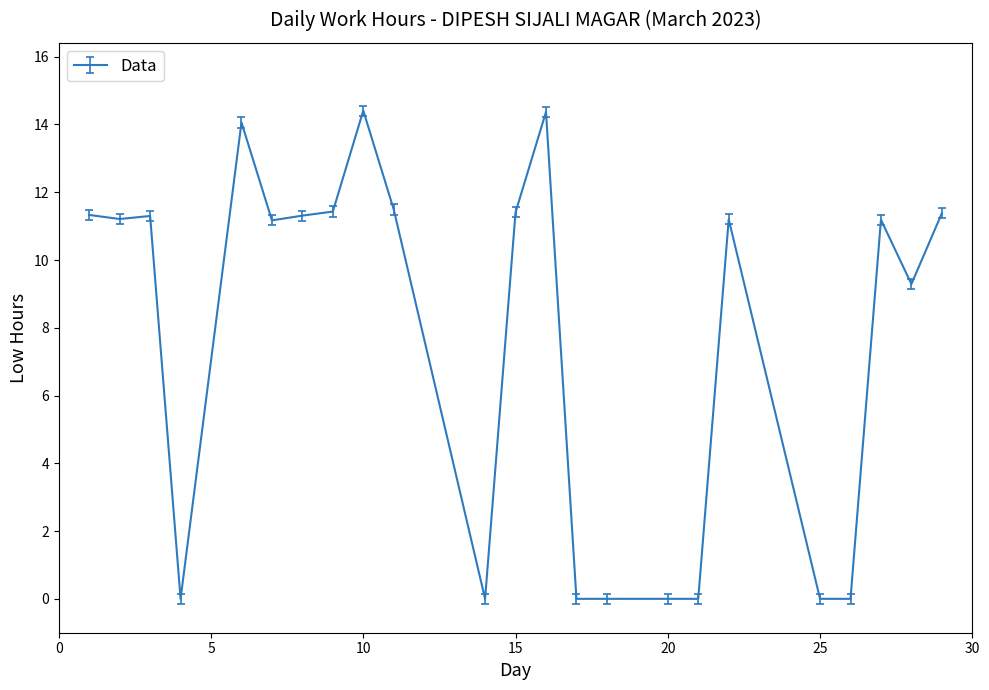

What is the greatest value displayed?

14.4